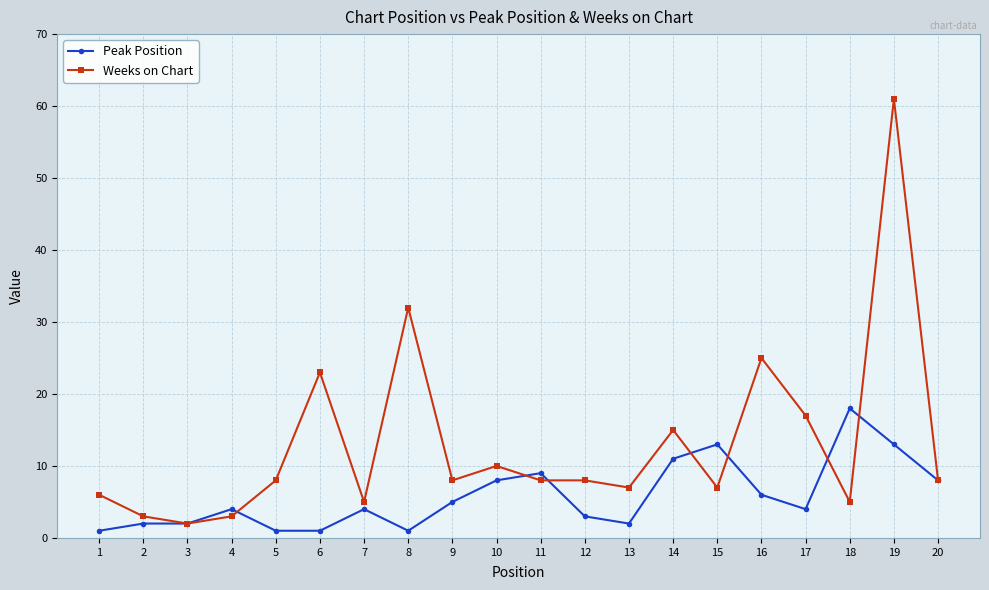

What is the smallest value displayed?

1